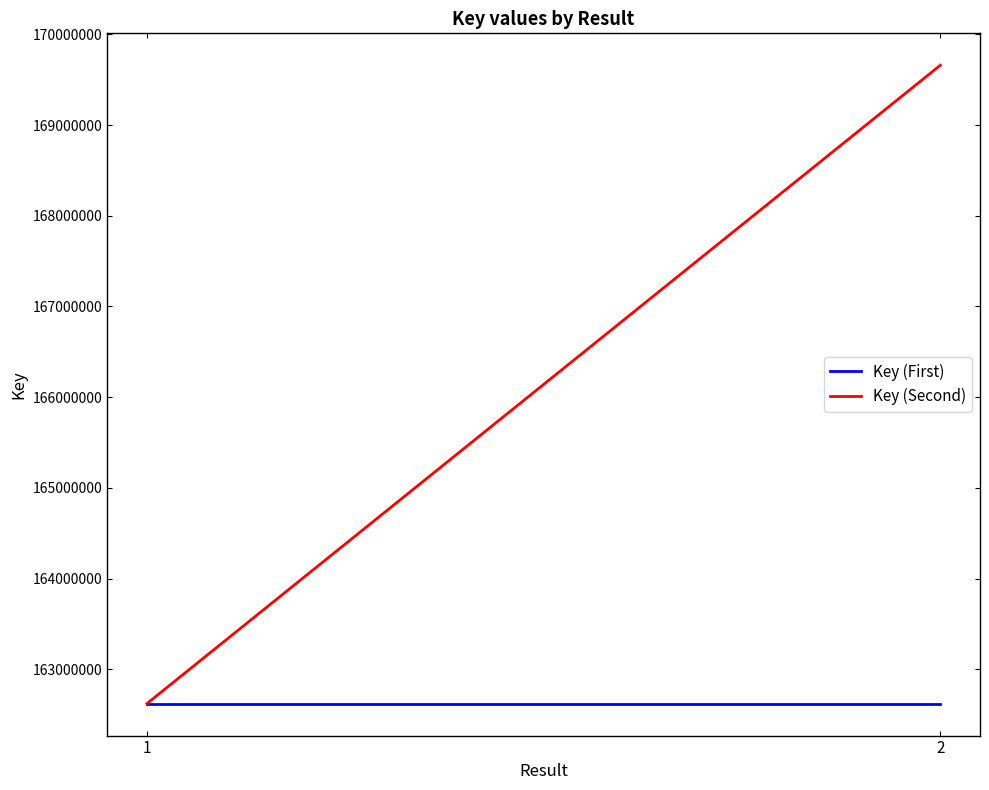

Count the number of categories in the chart.

2